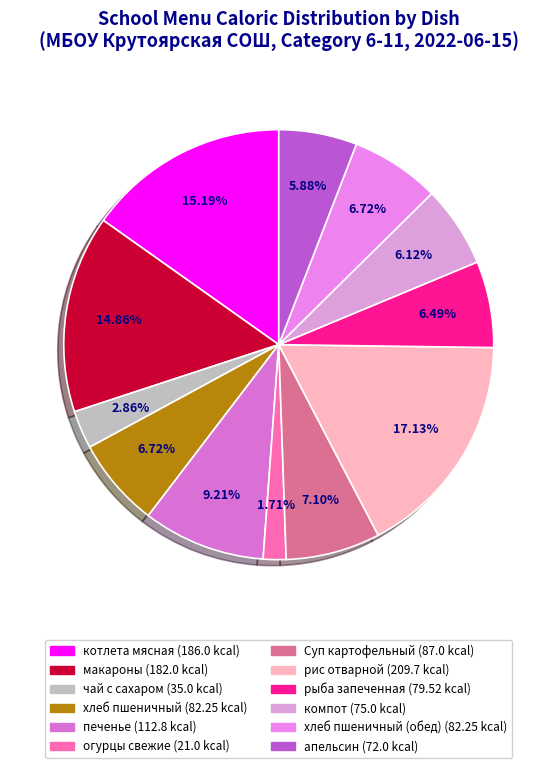

Rank the categories by value from lowest to highest.

овощи натуральные/огурцы свежие, чай с сахаром, апельсин, компот из сухофруктов, рыба (филе) запеченная, хлеб пшеничный, пшеничный, Суп картофельный с горохом, печенье сдобное, макароны отварные с маслом, котлета мясная, рис отварной